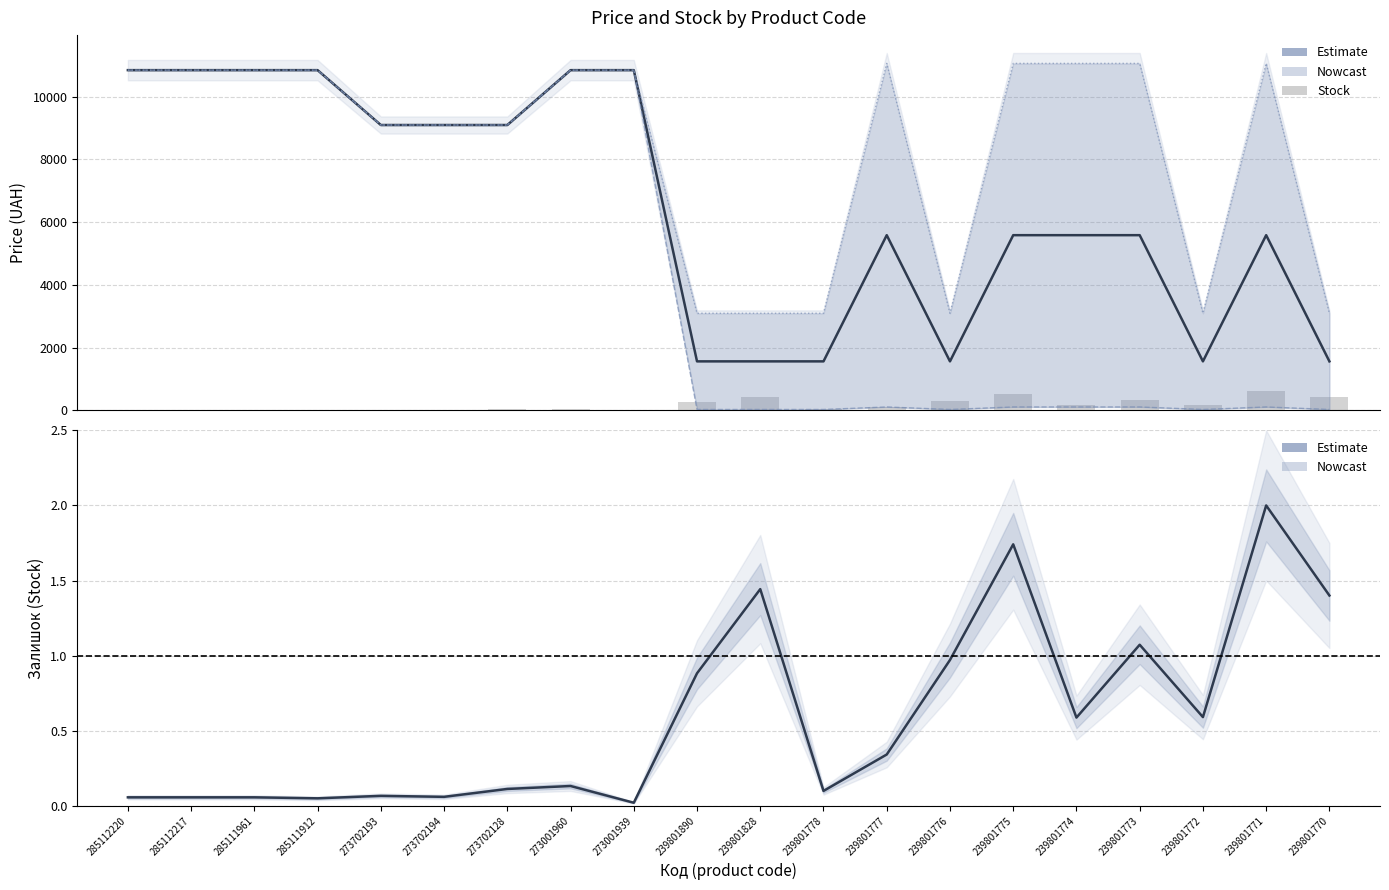

Count the number of data series in this chart.

5